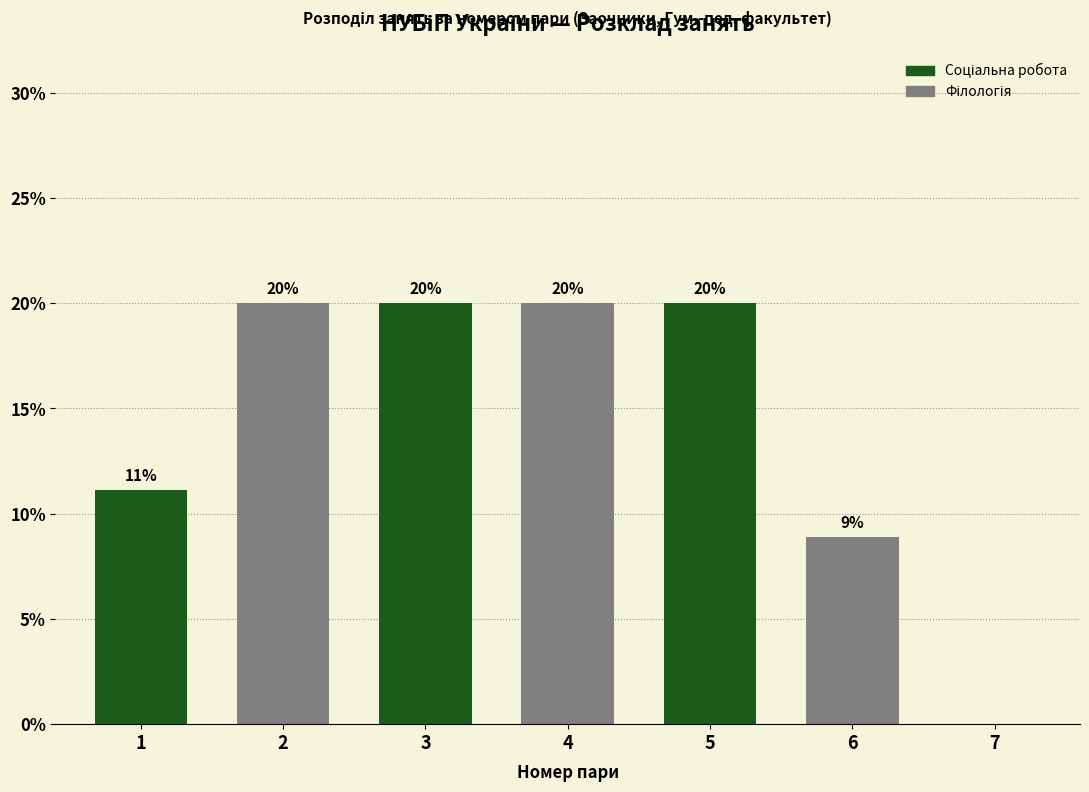

The chart shows a value of 20.0 at 3. True or false?

True